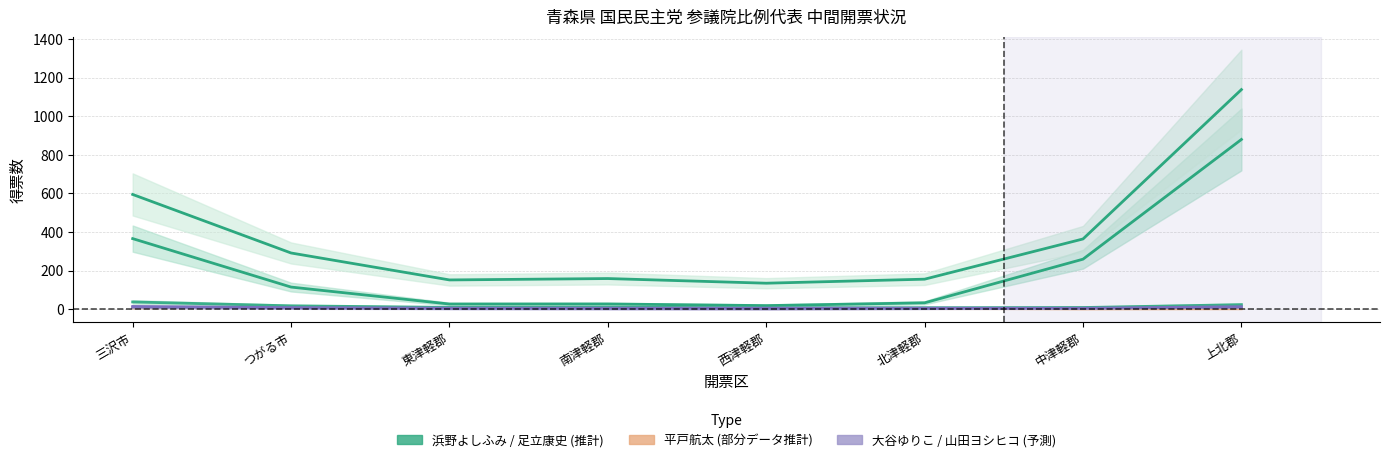

Reading right to left, list all the values displayed in this chart.

浜野よしふみ: 879.6	259.6	33.6	19.1	27.5	27.3	115.1	366.1
合計: 1137.9	364.3	156.0	135.2	159.2	152.1	291.7	594.9
平戸航太: 3.2	2.5	4.9	4.3	6.4	6.2	11.1	7.5
大谷ゆりこ: 9.6	6.0	3.4	1.5	2.2	2.9	5.7	9.6
足立康史: 24.1	9.1	8.1	7.8	10.7	9.9	17.9	38.2
山田ヨシヒコ: 13.5	5.4	5.8	5.9	5.9	5.9	8.8	14.8